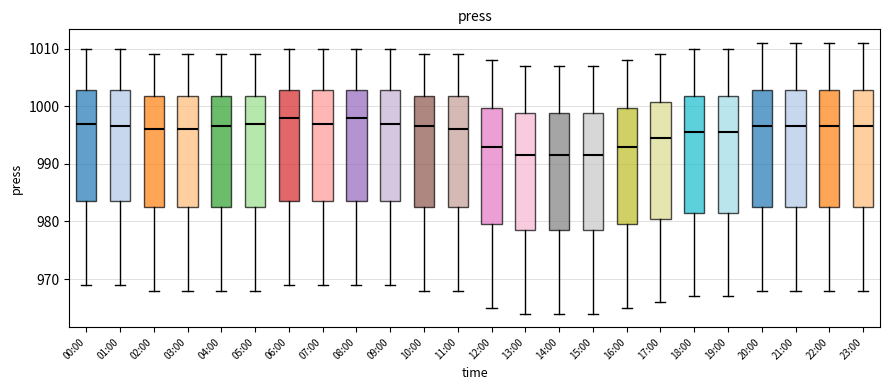

Reading left to right, read every box against the y-axis: the position of its median line, the range the box covers, and the ends of its whiskers. The values are not printed on the chart, so give them approximately, as read against the axis.

00:00: median 997, box 984 to 1003, whiskers 969 to 1010
01:00: median 997, box 984 to 1003, whiskers 969 to 1010
02:00: median 996, box 983 to 1002, whiskers 968 to 1009
03:00: median 996, box 983 to 1002, whiskers 968 to 1009
04:00: median 997, box 983 to 1002, whiskers 968 to 1009
05:00: median 997, box 983 to 1002, whiskers 968 to 1009
06:00: median 998, box 984 to 1003, whiskers 969 to 1010
07:00: median 997, box 984 to 1003, whiskers 969 to 1010
08:00: median 998, box 984 to 1003, whiskers 969 to 1010
09:00: median 997, box 984 to 1003, whiskers 969 to 1010
10:00: median 997, box 983 to 1002, whiskers 968 to 1009
11:00: median 996, box 983 to 1002, whiskers 968 to 1009
12:00: median 993, box 980 to 1000, whiskers 965 to 1008
13:00: median 992, box 979 to 999, whiskers 964 to 1007
14:00: median 992, box 979 to 999, whiskers 964 to 1007
15:00: median 992, box 979 to 999, whiskers 964 to 1007
16:00: median 993, box 980 to 1000, whiskers 965 to 1008
17:00: median 995, box 981 to 1001, whiskers 966 to 1009
18:00: median 996, box 982 to 1002, whiskers 967 to 1010
19:00: median 996, box 982 to 1002, whiskers 967 to 1010
20:00: median 997, box 983 to 1003, whiskers 968 to 1011
21:00: median 997, box 983 to 1003, whiskers 968 to 1011
22:00: median 997, box 983 to 1003, whiskers 968 to 1011
23:00: median 997, box 983 to 1003, whiskers 968 to 1011